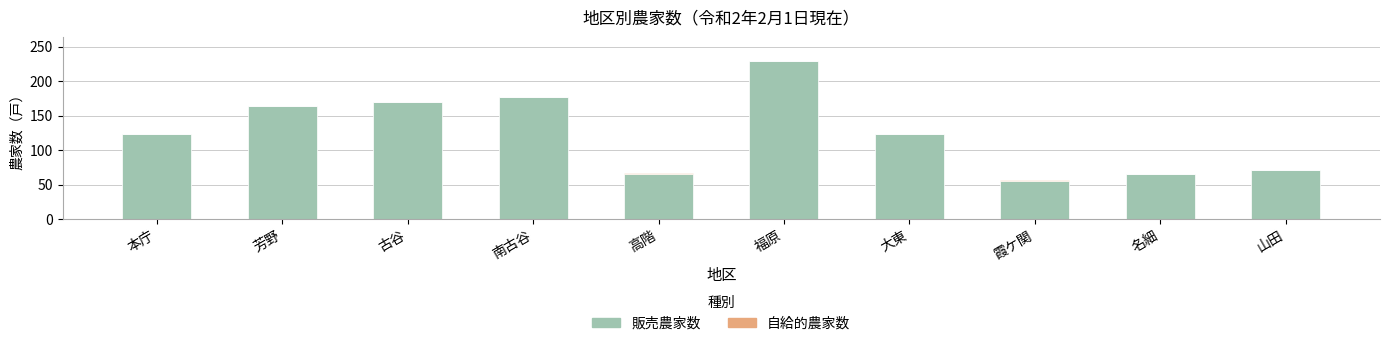

The value of 販売農家数 at 本庁 is 29. True or false?

False